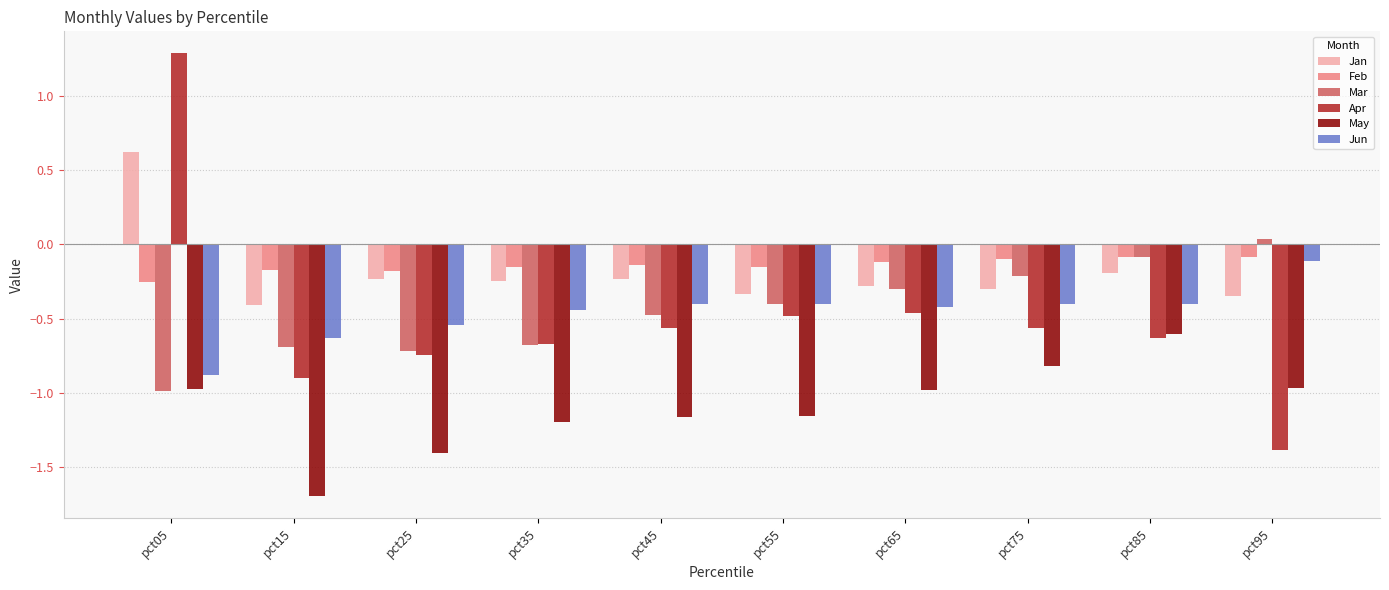

At which label does Mar reach its minimum?

pct05